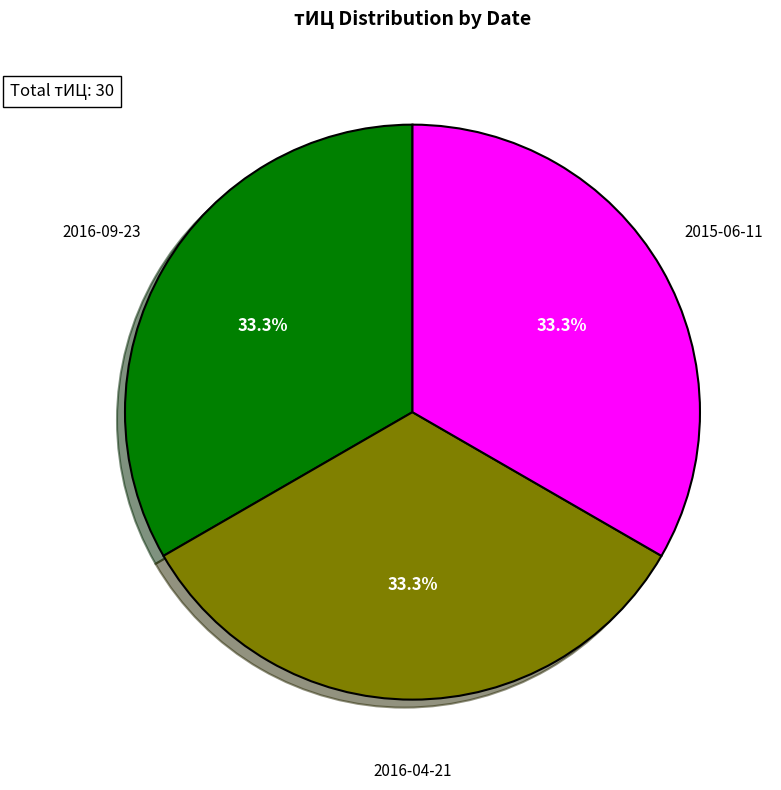

How many slices are in this pie chart?

3